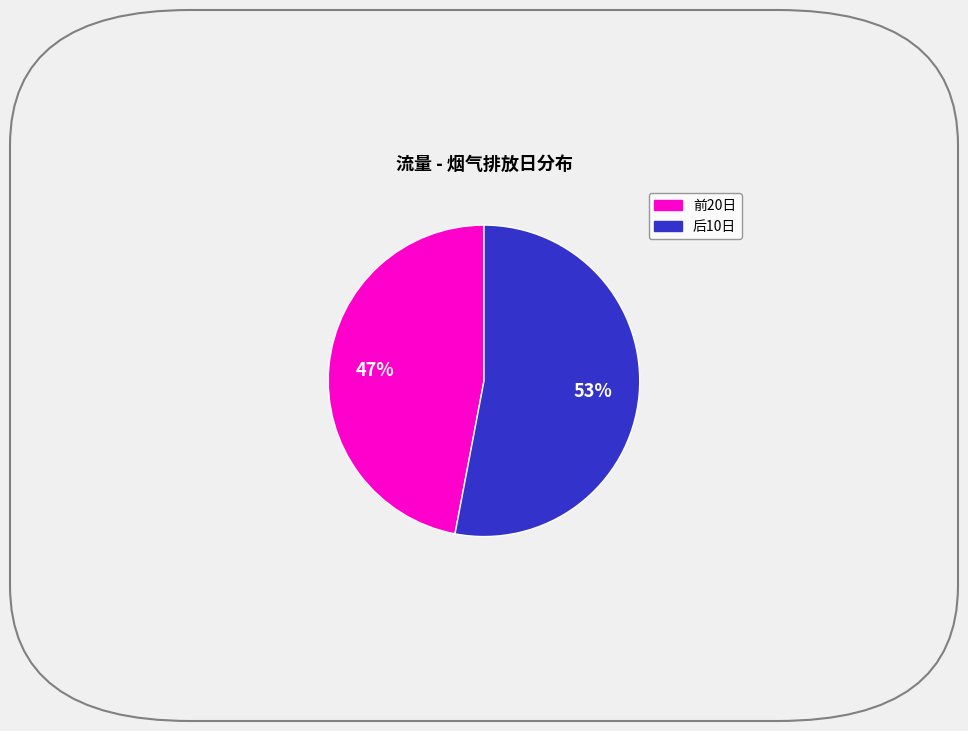

Is there any slice that represents more than half of the pie?

Yes